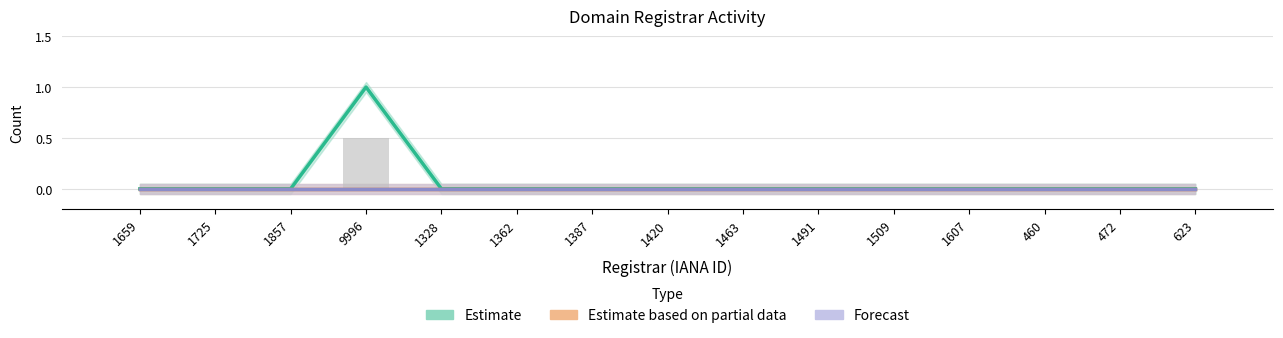

Does the chart contain any negative values?

No